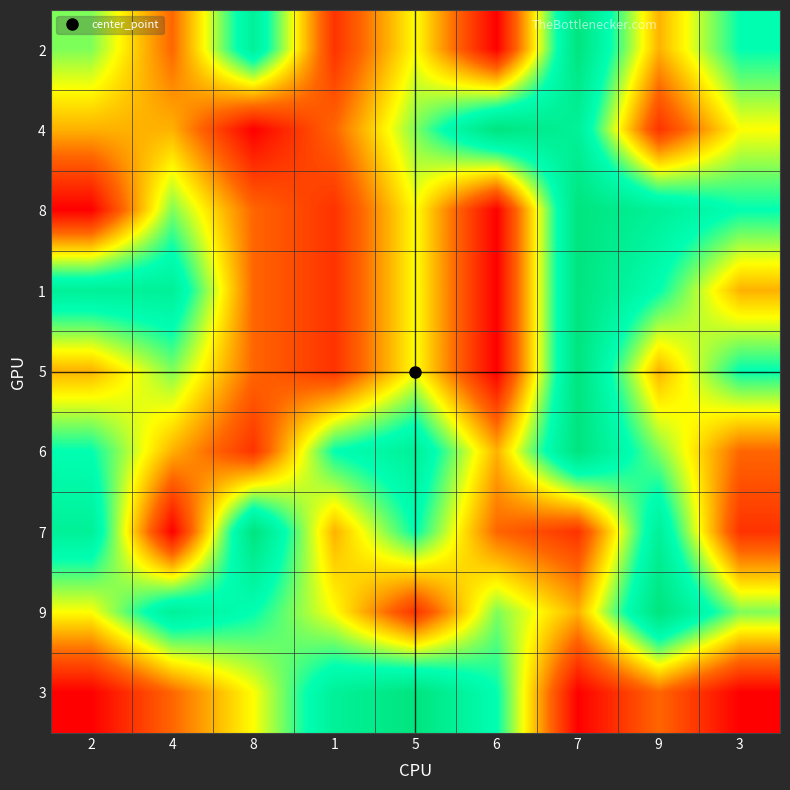

Reading right to left, transcribe all the data shown in this chart.

2: 3=7	9=4	7=9	6=1	5=5	1=2	8=8	4=3	2=6
4: 3=5	9=2	7=8	6=9	5=6	1=3	8=1	4=4	2=4
8: 3=7	9=8	7=9	6=1	5=5	1=2	8=3	4=6	2=1
1: 3=4	9=7	7=9	6=1	5=5	1=2	8=3	4=8	2=8
5: 3=7	9=4	7=9	6=1	5=5	1=2	8=3	4=6	2=4
6: 3=3	9=6	7=9	6=4	5=8	1=7	8=2	4=4	2=7
7: 3=2	9=8	7=2	6=3	5=7	1=4	8=9	4=1	2=8
9: 3=6	9=9	7=4	6=6	5=2	1=5	8=7	4=8	2=5
3: 3=1	9=3	7=1	6=7	5=9	1=8	8=5	4=3	2=1